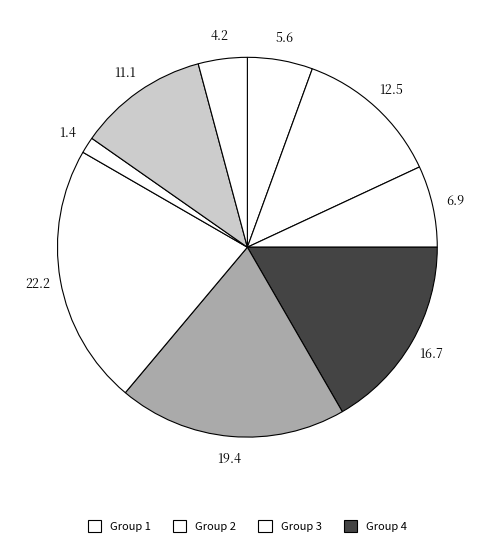

How many segments does this pie chart have?

9